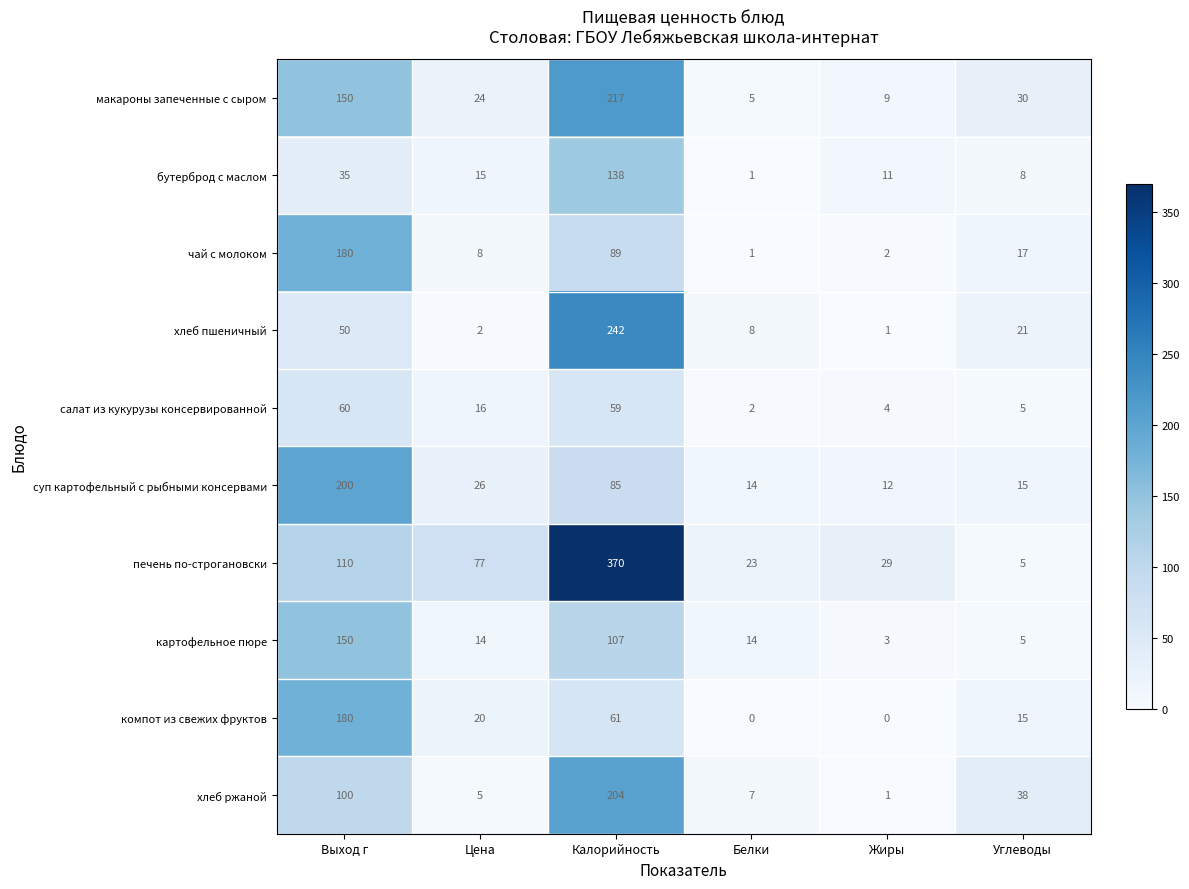

What is the highest value of the хлеб пшеничный series?

242